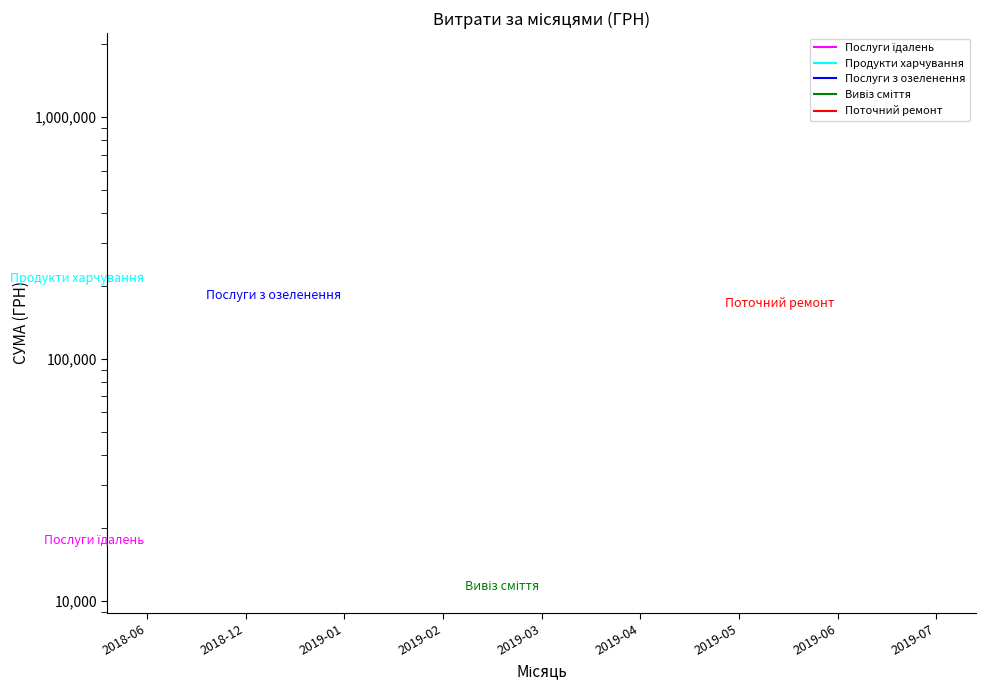

How many data points does each series have?

9